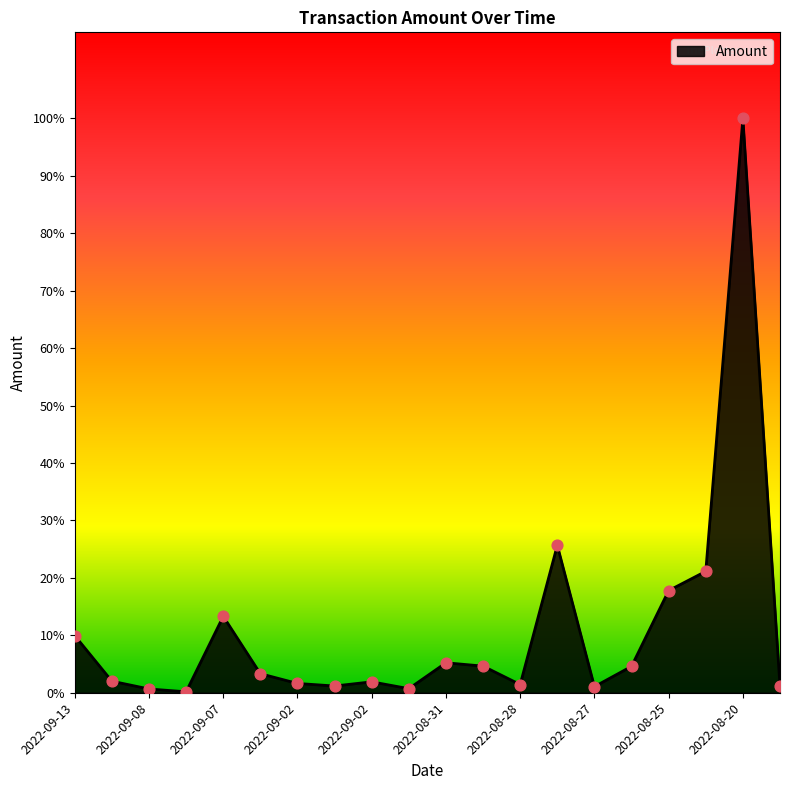

Is this an area chart (filled region under the line)?

Yes